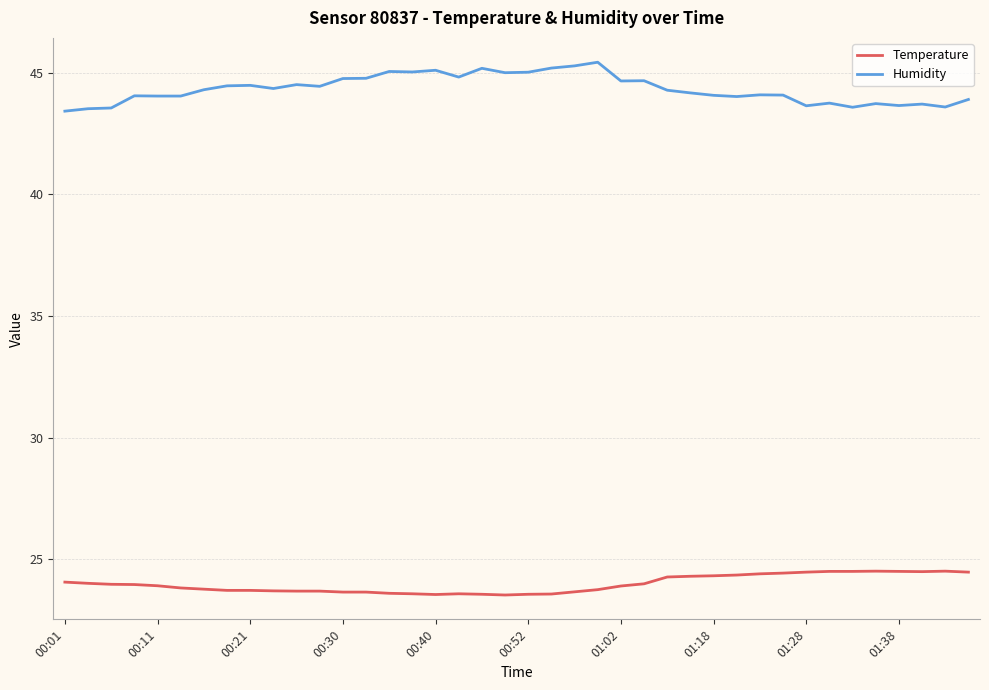

Count the number of data series in this chart.

2